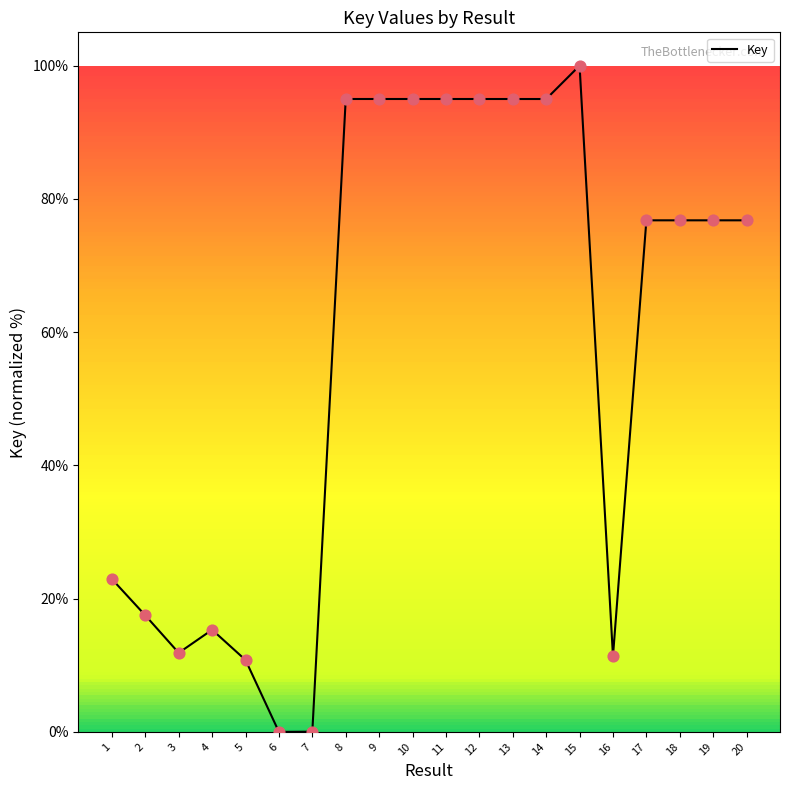

Which has a higher value, 9 or 7?

9